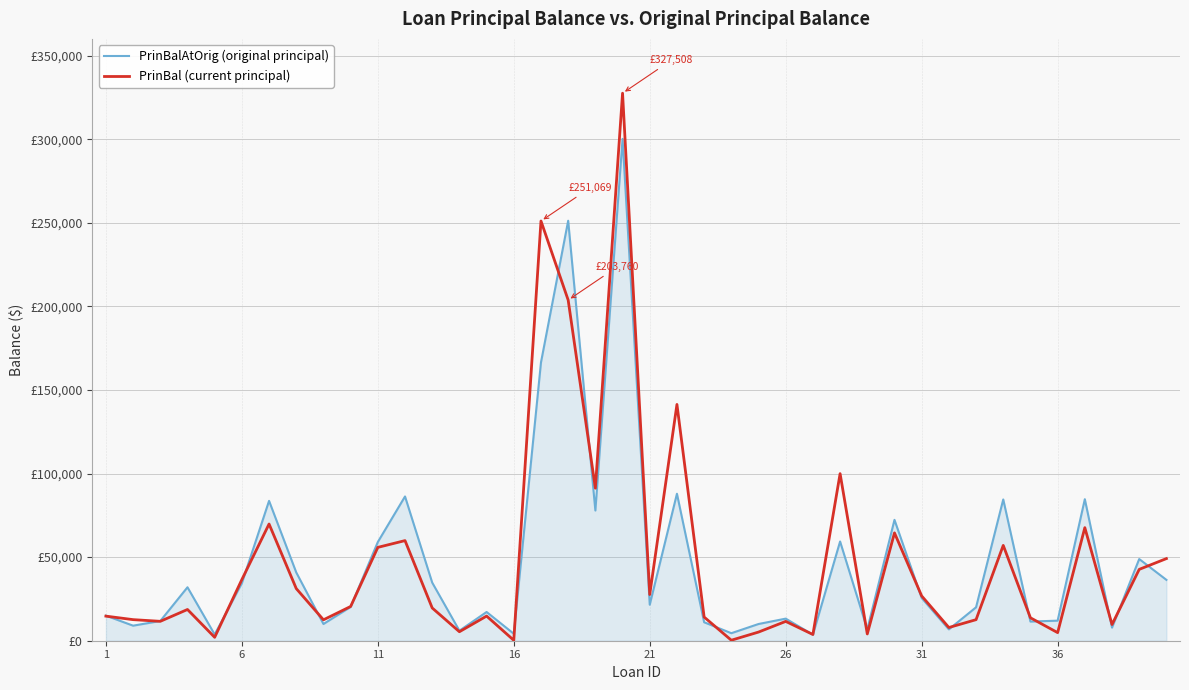

What are all the series names shown in the legend?

PrinBalAtOrig (original principal), PrinBal (current principal)